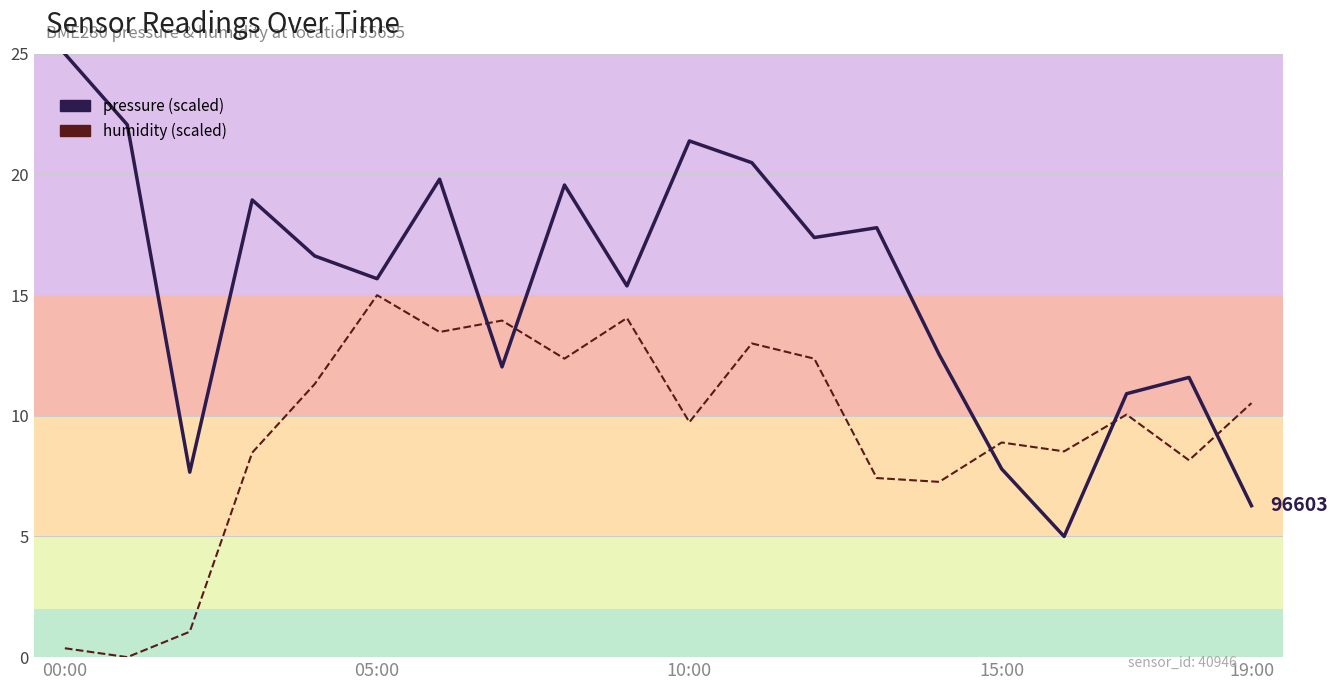

What is the greatest value displayed?

25.0